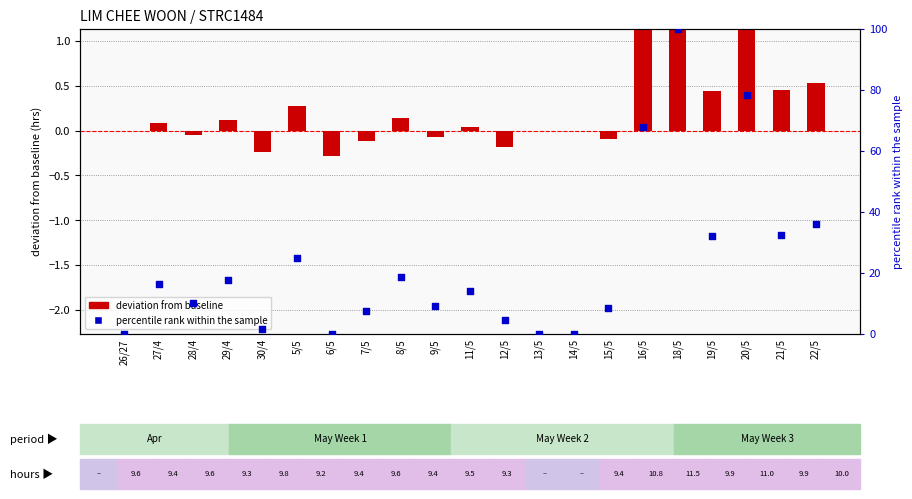

Which series has the largest total across all categories?

percentile rank within sample